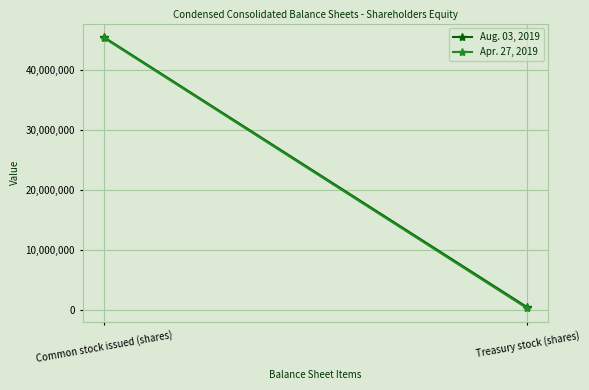

What is the sum of the Aug. 03, 2019 values at Treasury stock (shares) and Common stock issued (shares)?

45933224